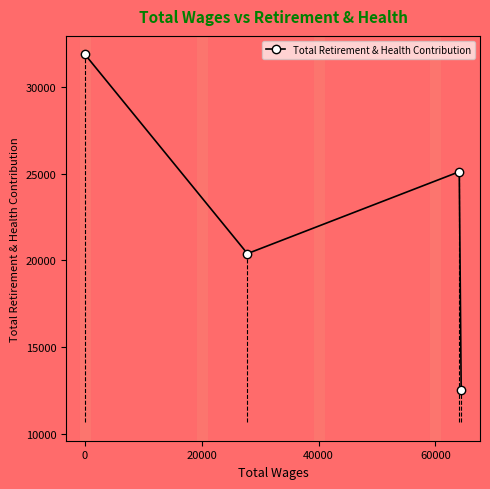

Reading right to left, what are all the values shown in this chart?

12540	25112	20389	31885